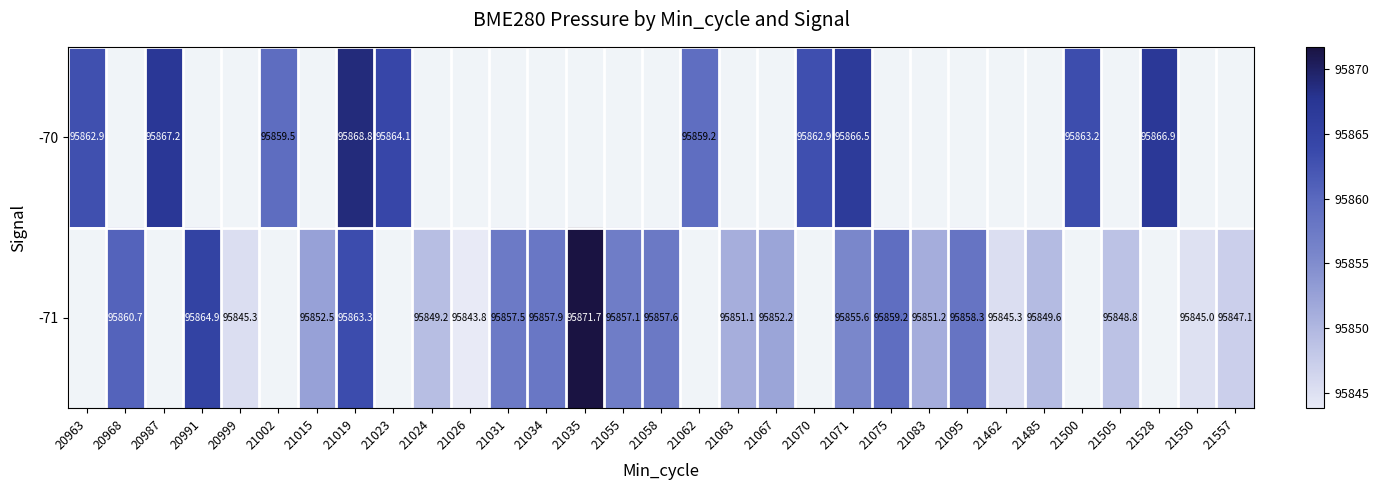

At how many categories does at least one series exceed 95855?

19